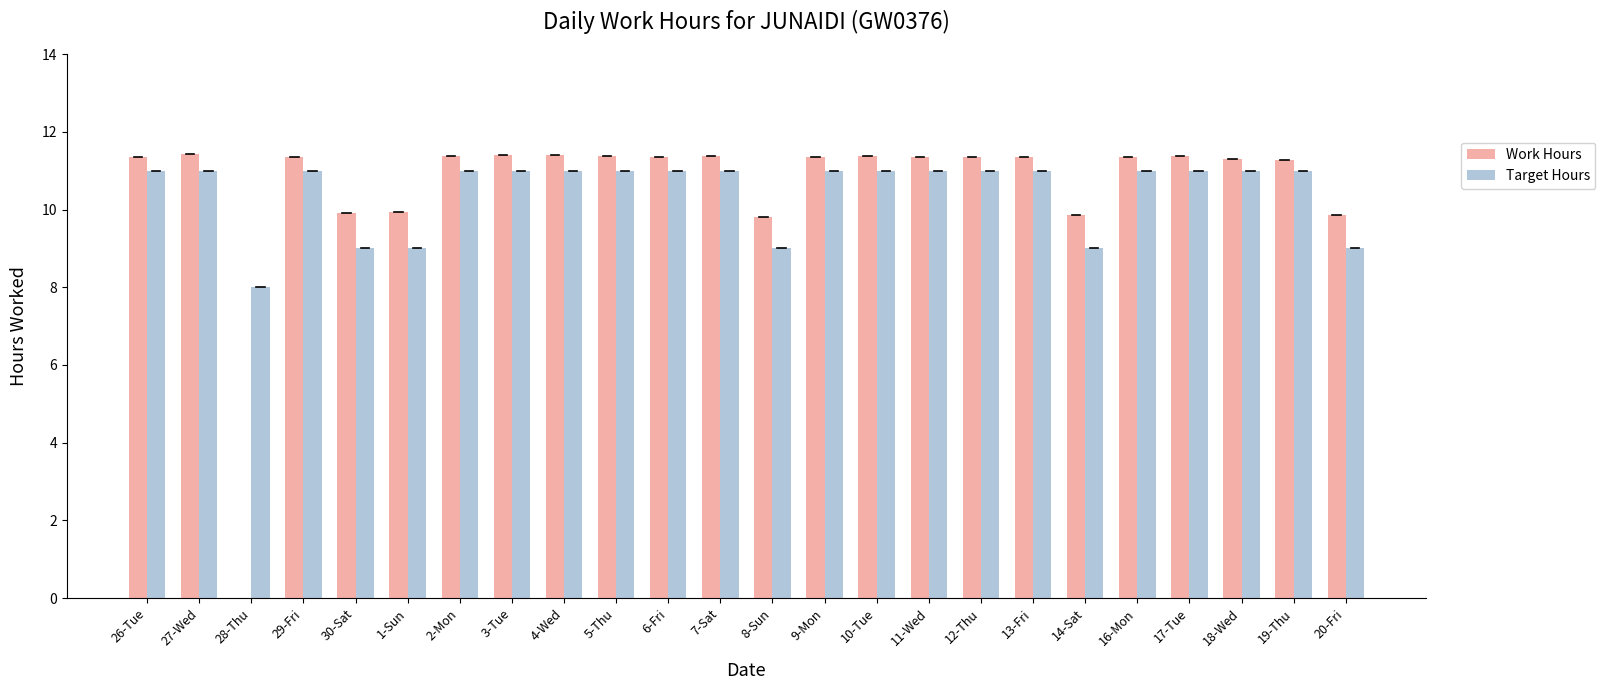

How many groups of bars are there?

24